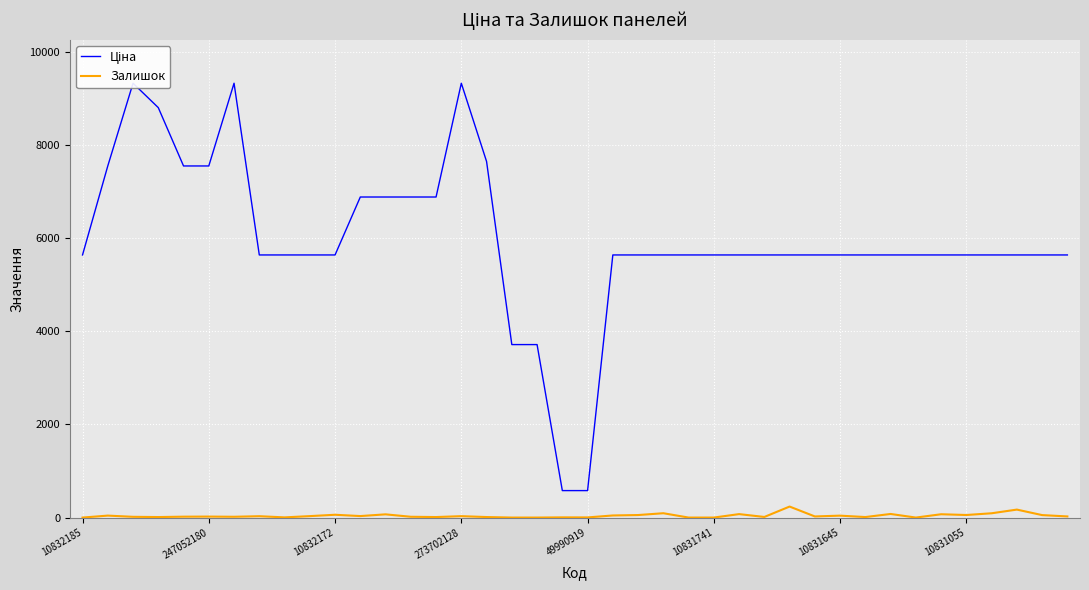

Which category has the lowest value across all series?

10832185